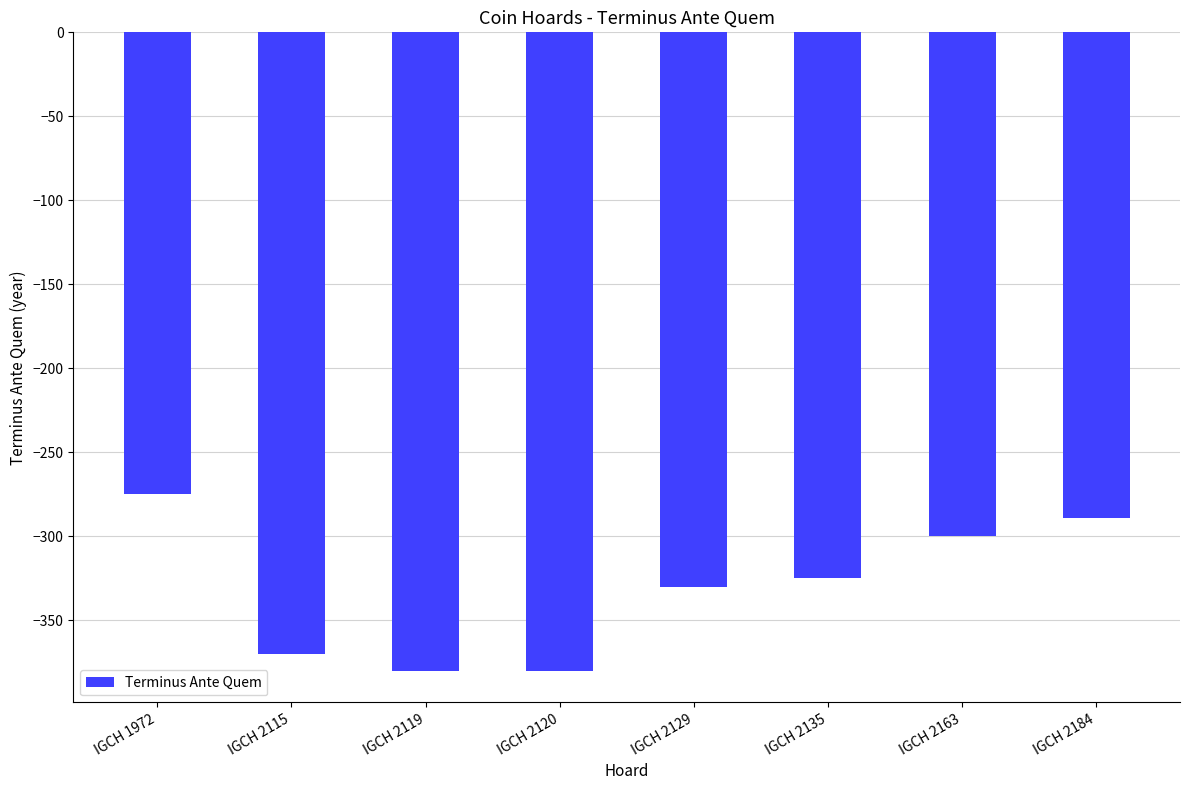

Count the number of data series in this chart.

1